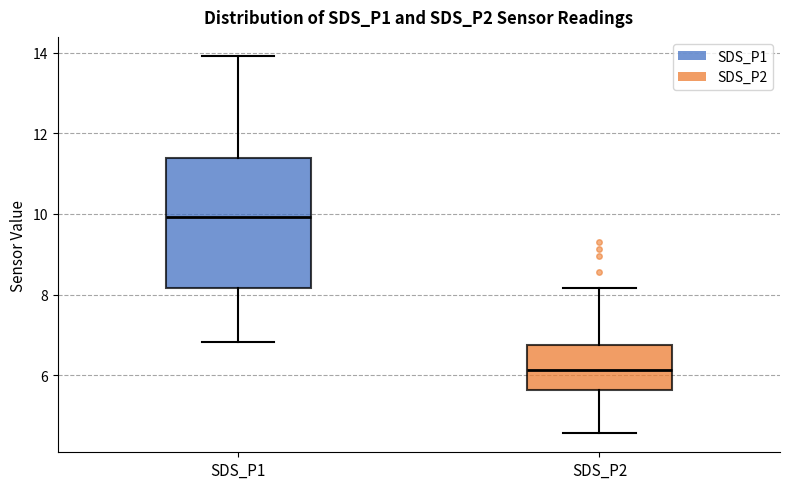

Reading left to right, transcribe this box plot: for each box, give where its median line is, the range the box spans, and where its two whiskers end, as read against the y-axis. The values are not printed on the chart, so give them approximately, as read against the axis.

SDS_P1: median 10.0, box 8.2 to 11.4, whiskers 6.8 to 14.0
SDS_P2: median 6.2, box 5.6 to 6.8, whiskers 4.6 to 8.2